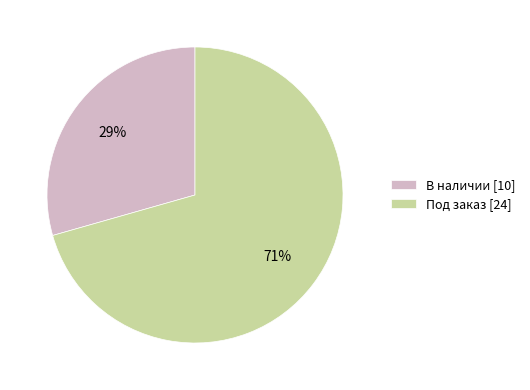

Do Под заказ [24] and В наличии [10] together represent more than half of the pie?

Yes